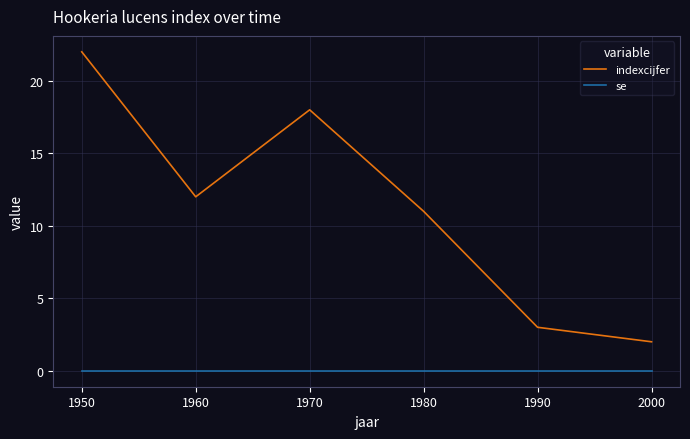

Reading right to left, extract all data points from this chart.

indexcijfer: 2	3	11	18	12	22
se: 0	0	0	0	0	0